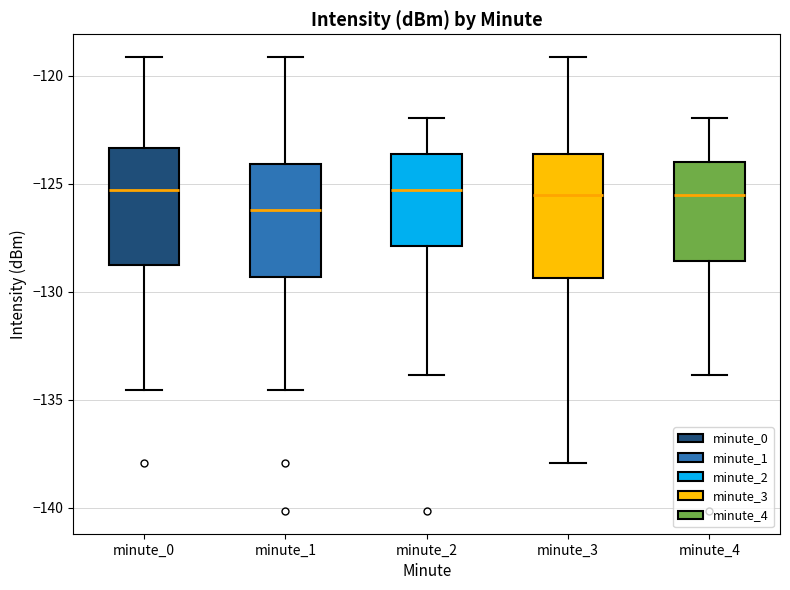

Reading left to right, read every box against the y-axis: the position of its median line, the range the box covers, and the ends of its whiskers. The values are not printed on the chart, so give them approximately, as read against the axis.

minute_0: median -125.5, box -129.0 to -123.5, whiskers -134.5 to -119.0
minute_1: median -126.0, box -129.5 to -124.0, whiskers -134.5 to -119.0
minute_2: median -125.5, box -128.0 to -123.5, whiskers -134.0 to -122.0
minute_3: median -125.5, box -129.5 to -123.5, whiskers -138.0 to -119.0
minute_4: median -125.5, box -128.5 to -124.0, whiskers -134.0 to -122.0